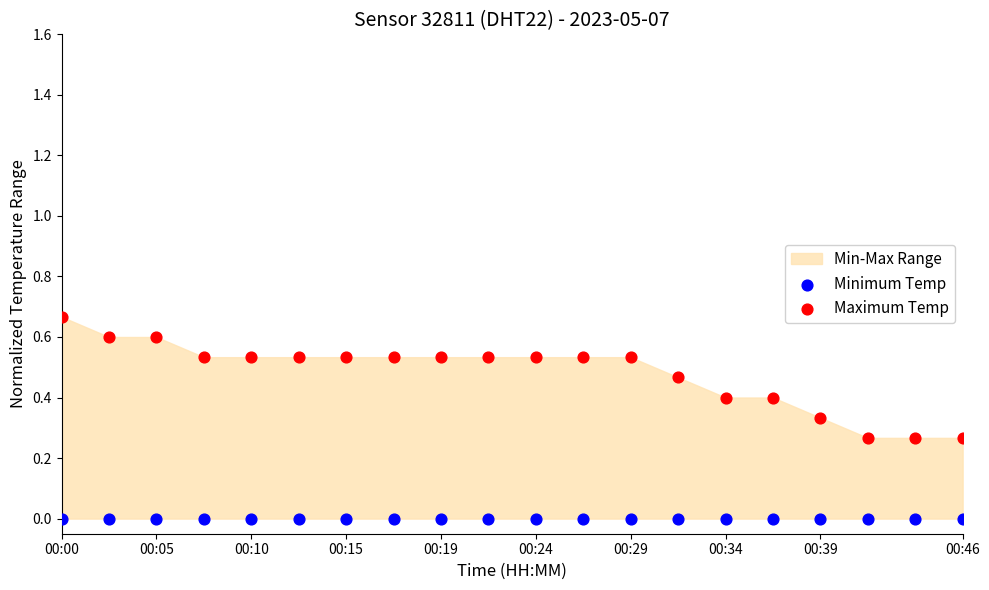

Which series contains the lowest Y value?

Minimum Temp